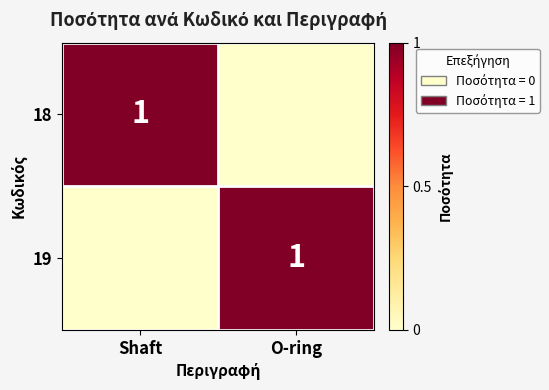

Which has a higher value, O-ring or Shaft?

Shaft